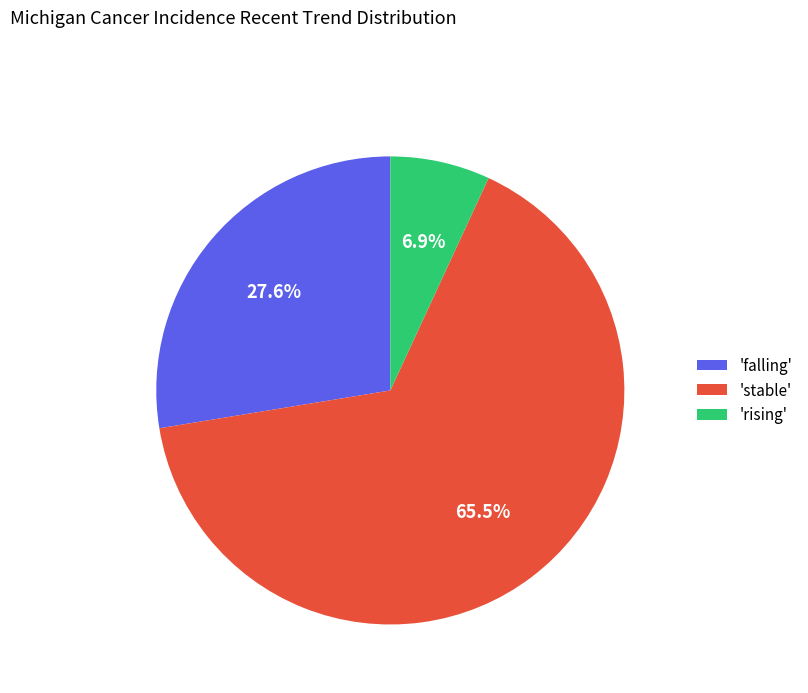

To the nearest percent, what is the difference between the largest and smallest slice percentages?

59%